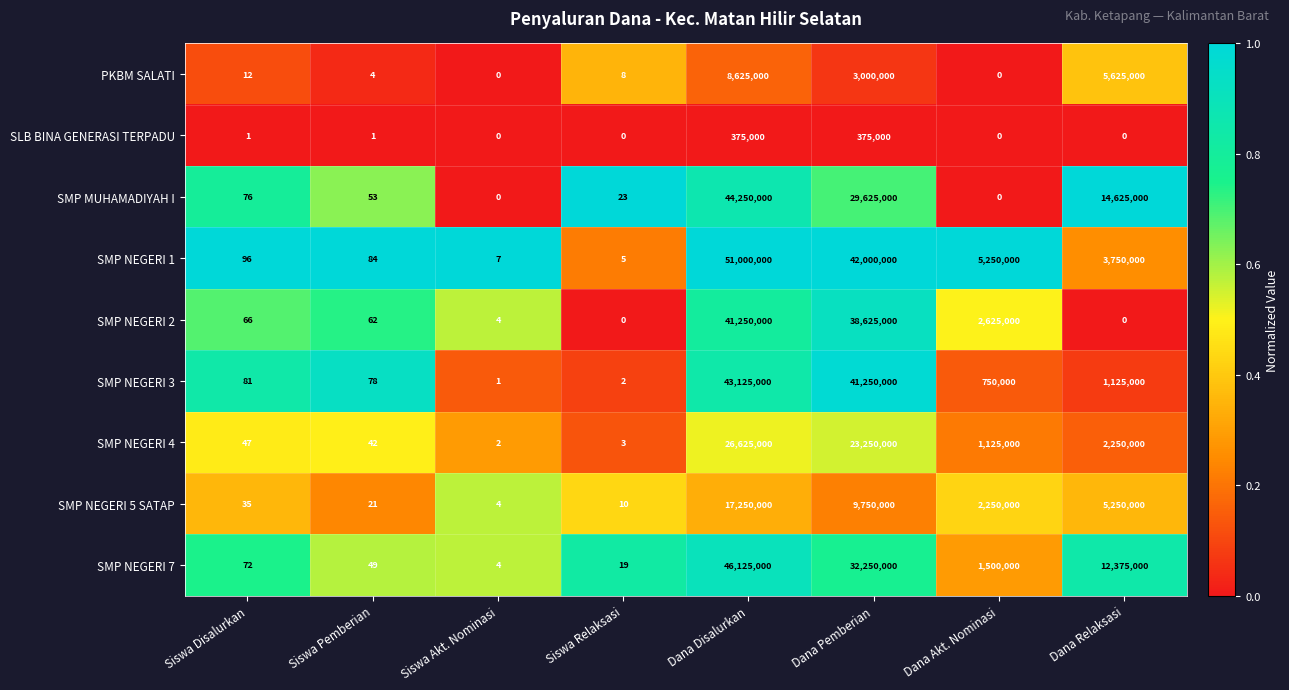

What is the difference between the maximum and second lowest values in the SMP NEGERI 4 series?

26624997